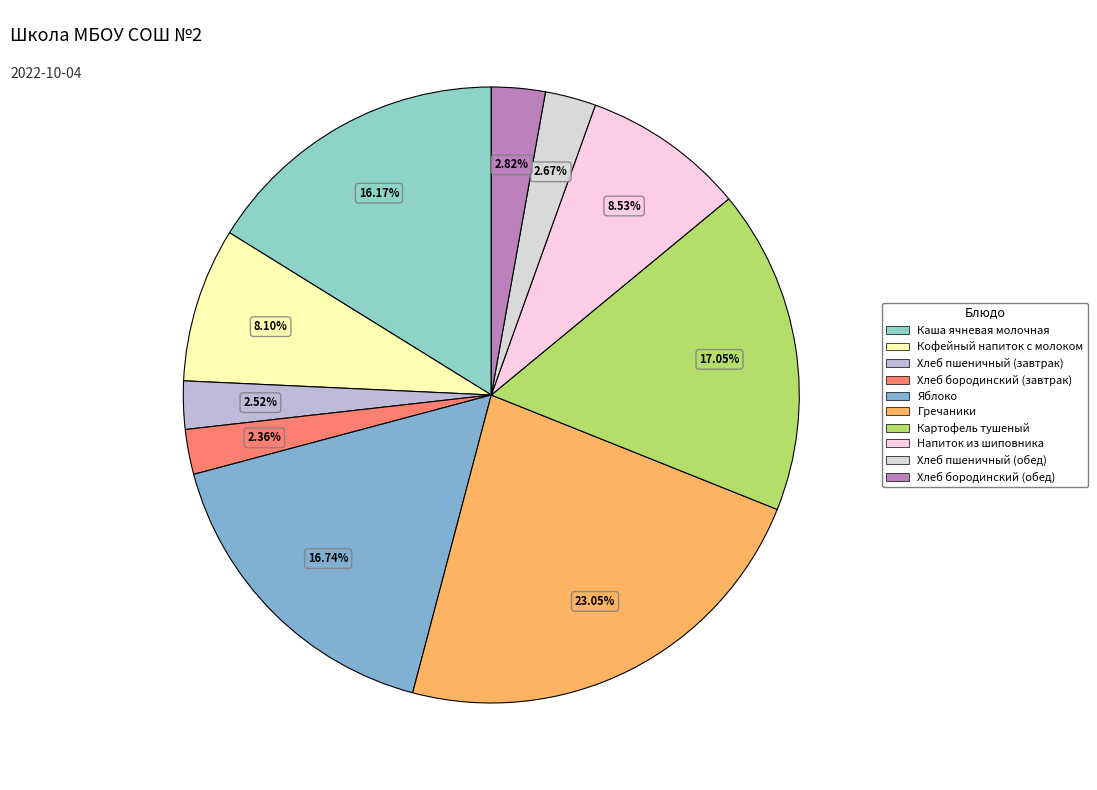

Rank the categories by value from lowest to highest.

Хлеб бородинский (завтрак), Хлеб пшеничный (завтрак), Хлеб пшеничный (обед), Хлеб бородинский (обед), Кофейный напиток с молоком, Напиток из шиповника, Каша ячневая молочная, Яблоко, Картофель тушеный, Гречаники